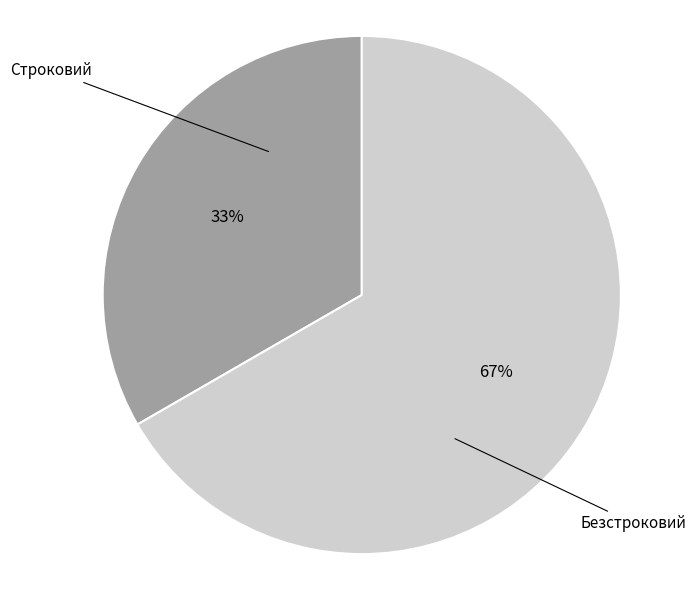

Which category accounts for the majority?

Безстроковий